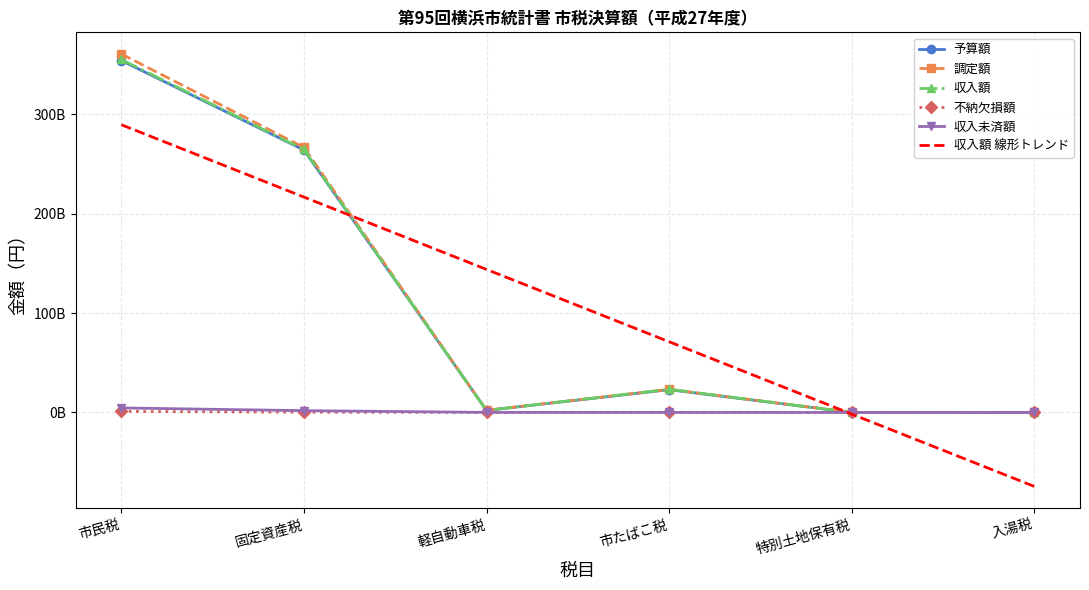

What are all the series names shown in the legend?

予算額, 調定額, 収入額, 不納欠損額, 収入未済額, 収入額 線形トレンド